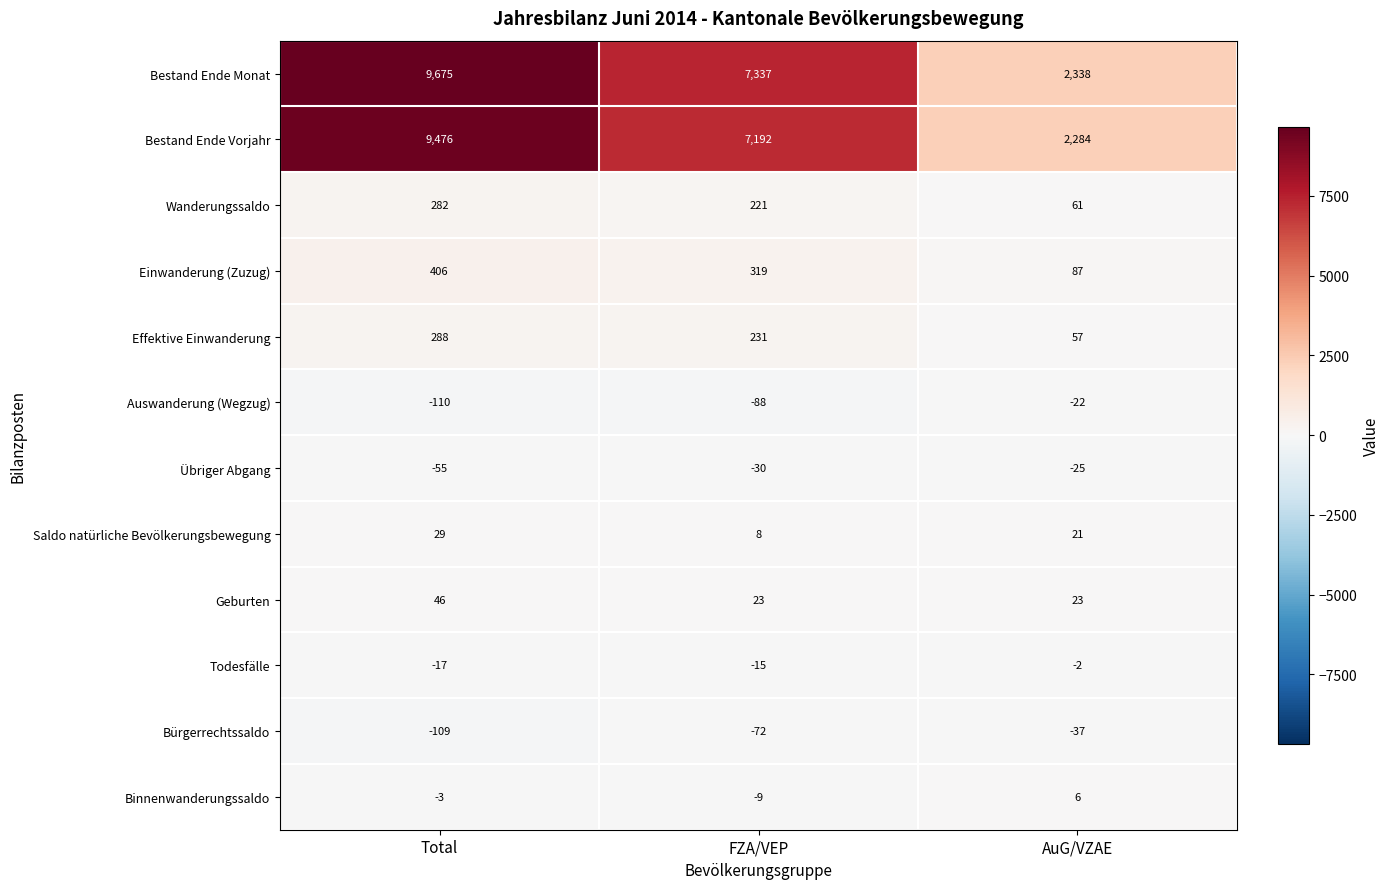

Is the value of Todesfälle at Total greater than the value of Saldo natürliche Bevölkerungsbewegung at AuG/VZAE?

No